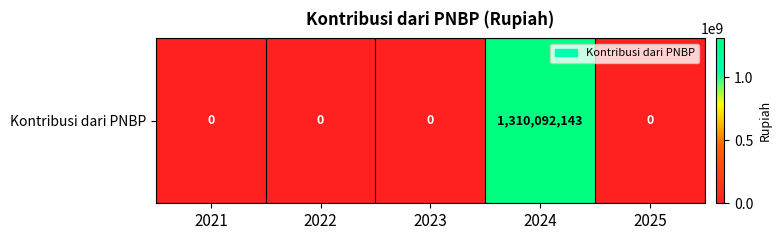

Which has a higher value, 2021 or 2025?

2021